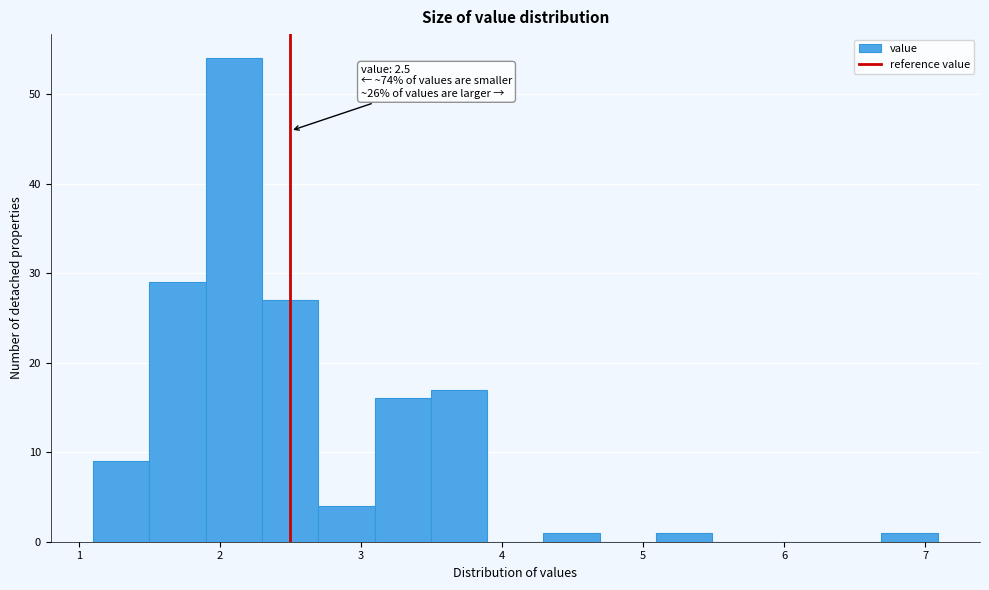

Read against the x-axis, roughly where is the centre of the tallest bar?

2.1